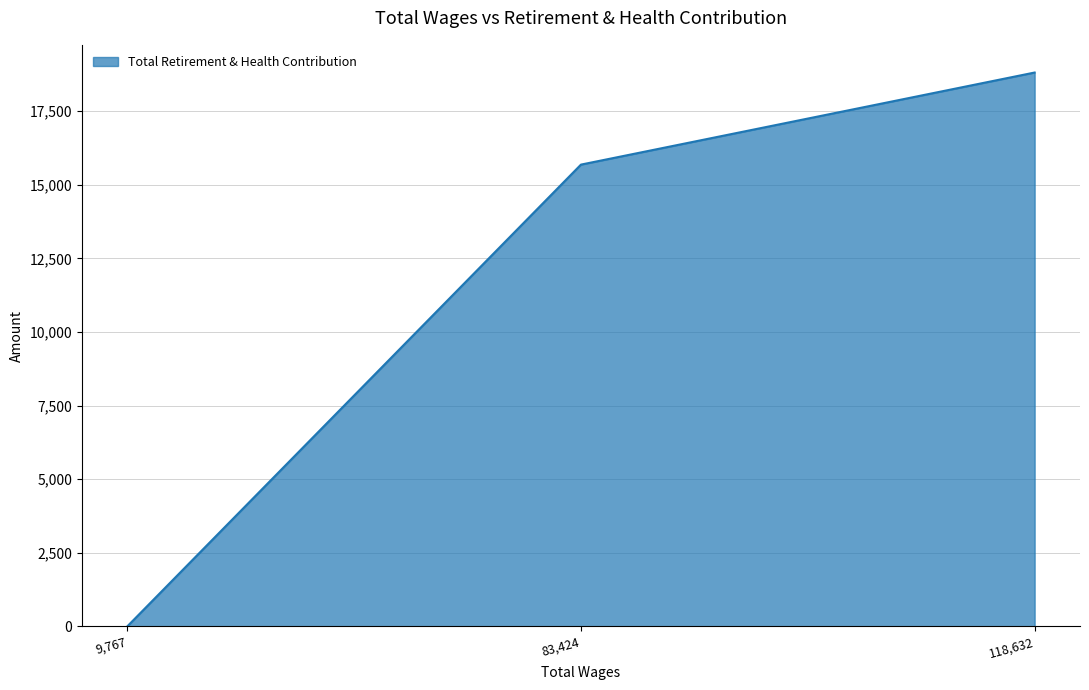

True or false: the data shows -6176 at 9,767.

False